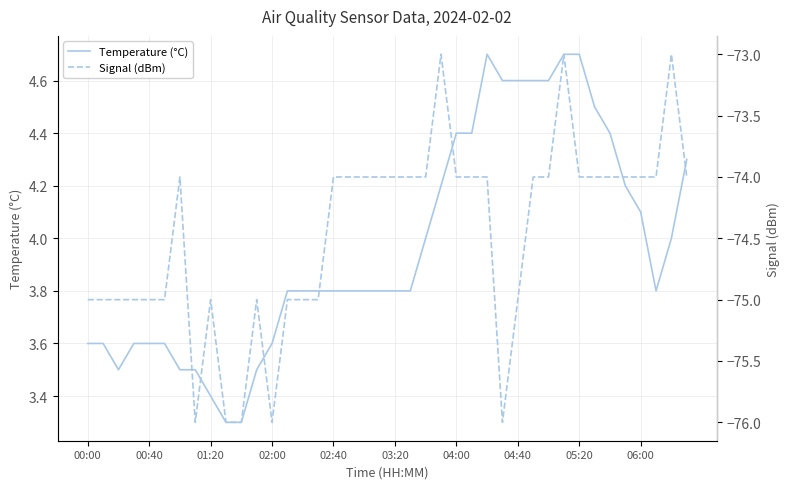

The value of Temperature (°C) at 01:20 is 3.4. True or false?

True